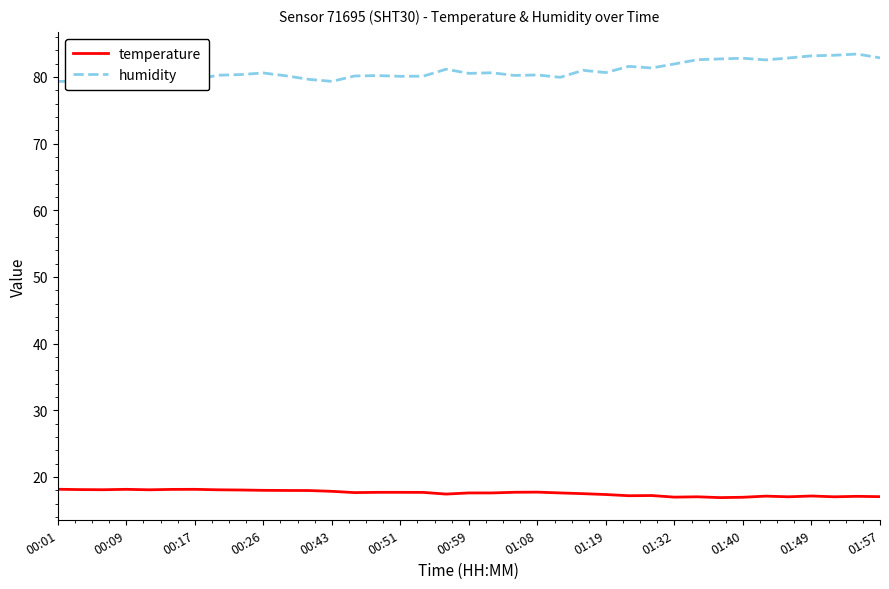

What is the highest value of the temperature series?

18.2